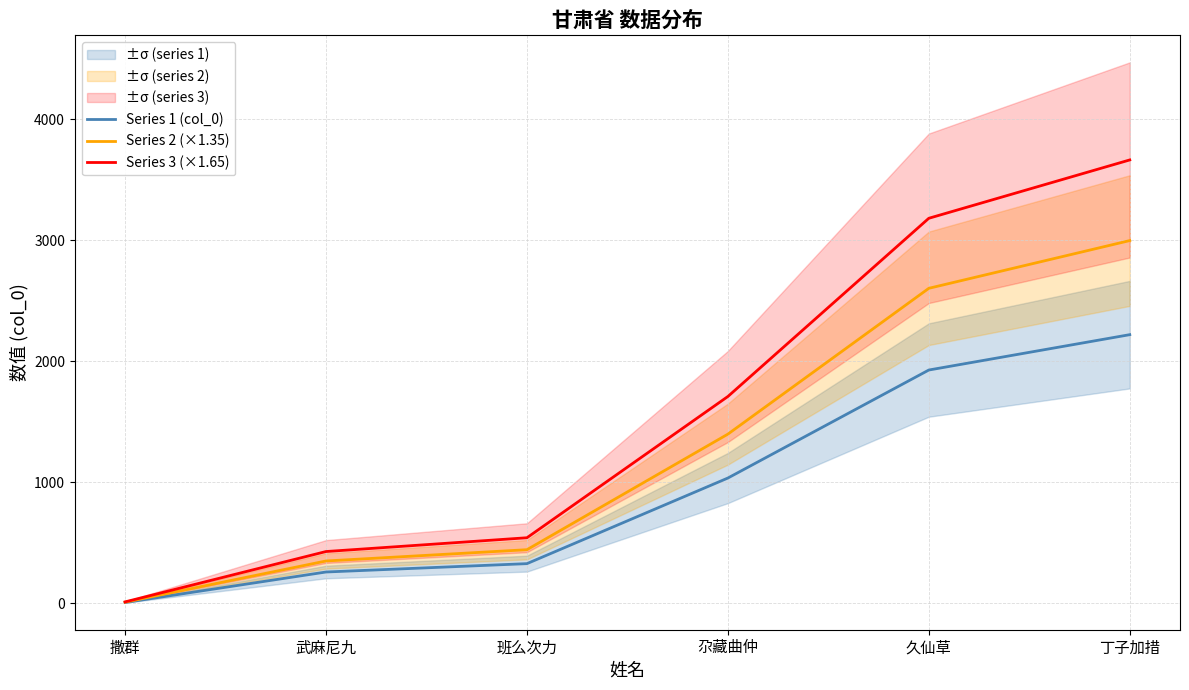

What is the maximum value shown in the chart?

3663.0